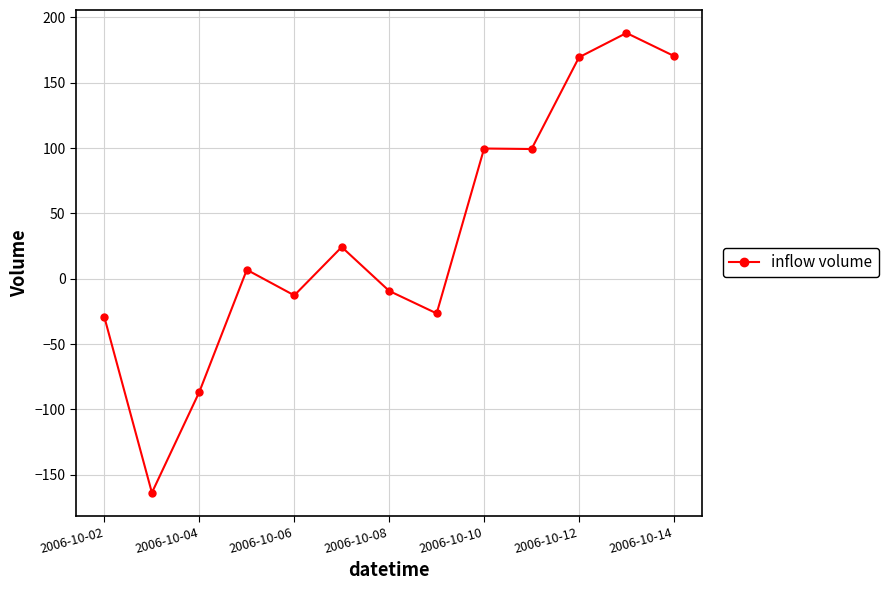

What is the smallest value displayed?

-163.8